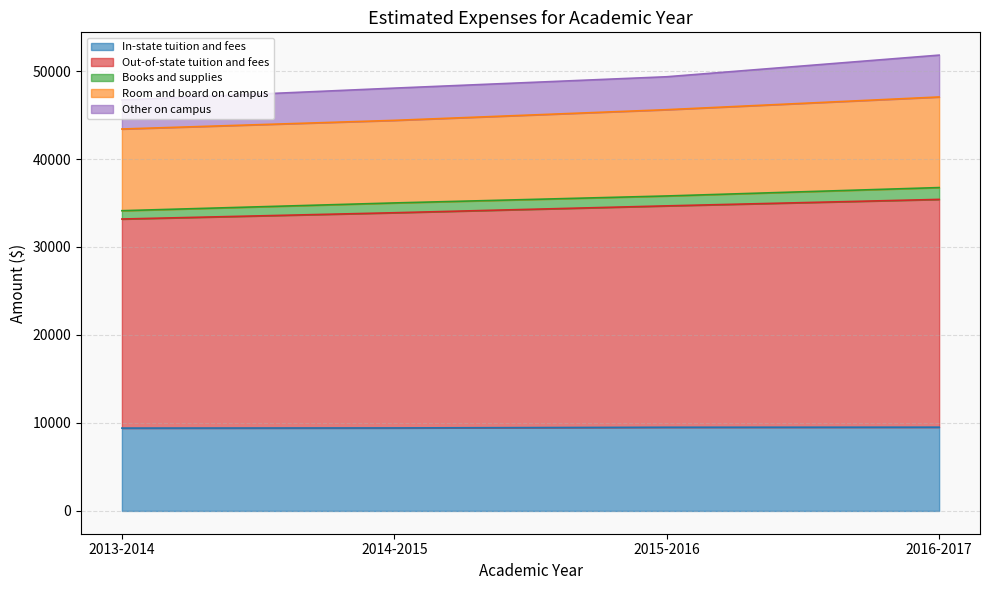

What is the total value across all series at 2016-2017?

51808